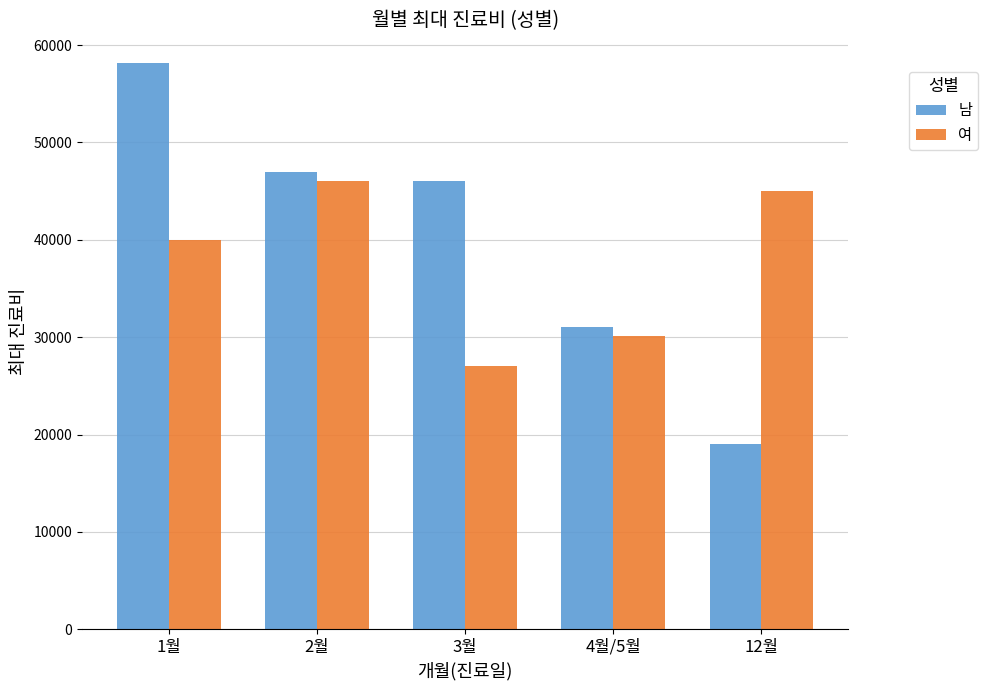

What is the difference between the maximum and minimum values in the 여 series?

19000